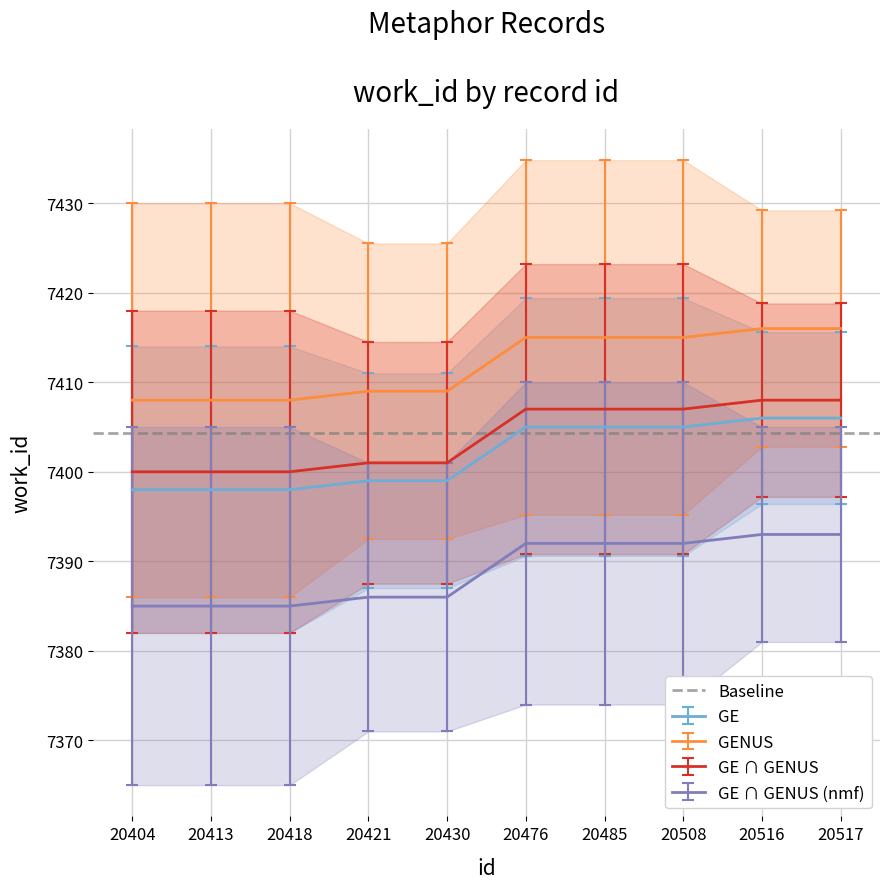

Rank the categories by value from highest to lowest.

20516, 20517, 20476, 20485, 20508, 20421, 20430, 20404, 20413, 20418